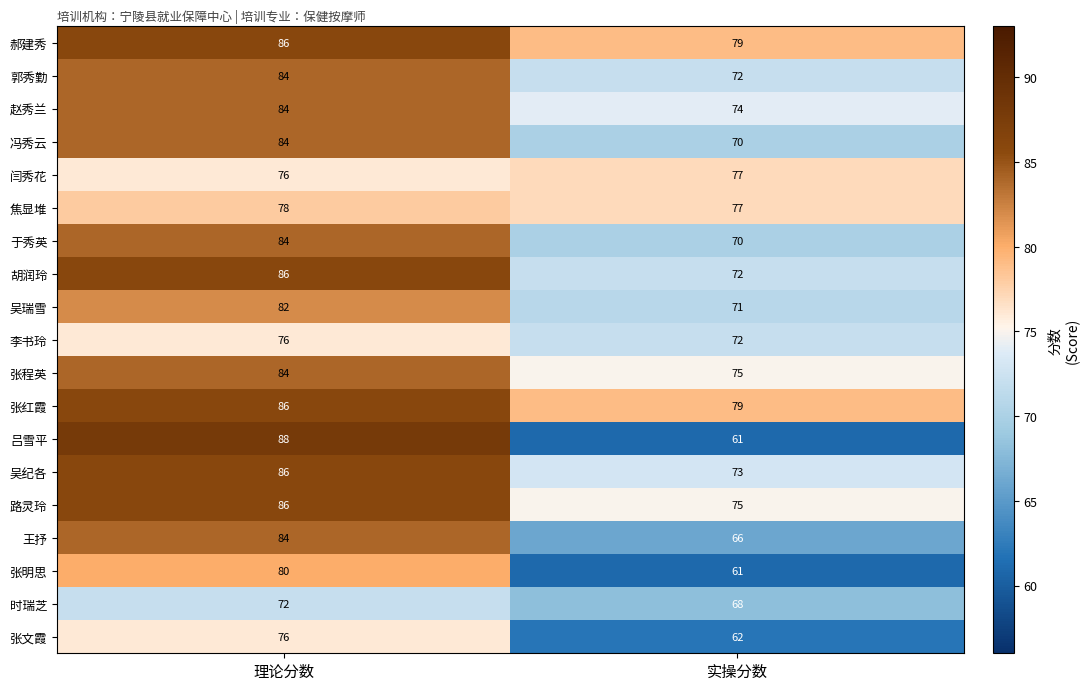

Which series has the largest range (max minus min)?

吕雪平